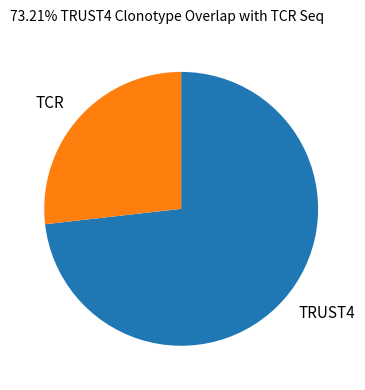

Is it true that TRUST4 is 68% of the pie?

False